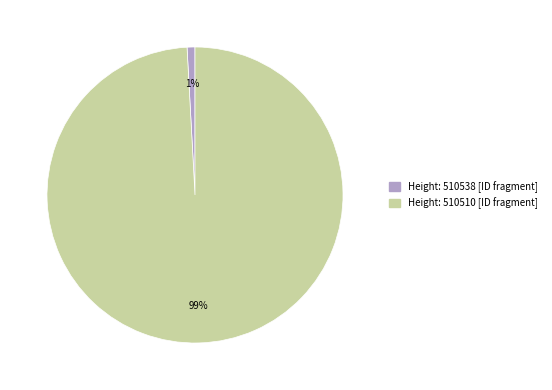

How many segments does this pie chart have?

2